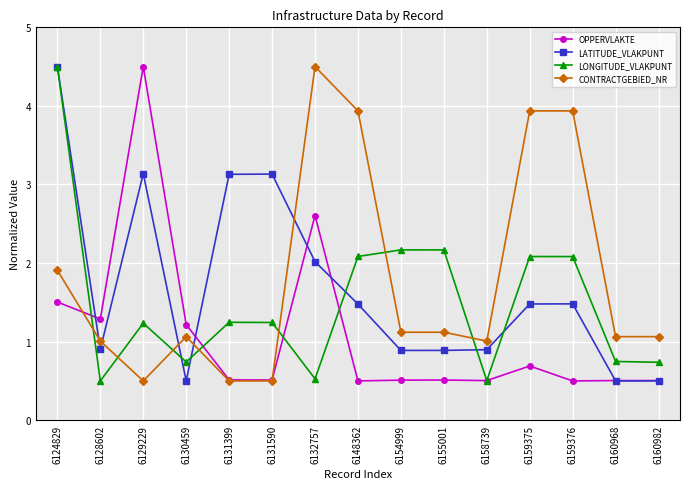

At which category does CONTRACTGEBIED_NR reach its first local peak?

6130459